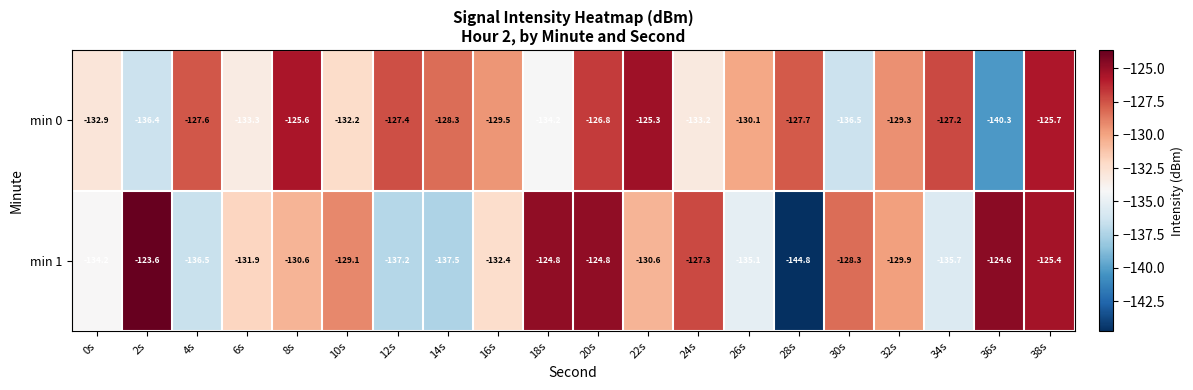

What is the total value across all series at 14s?

-265.8